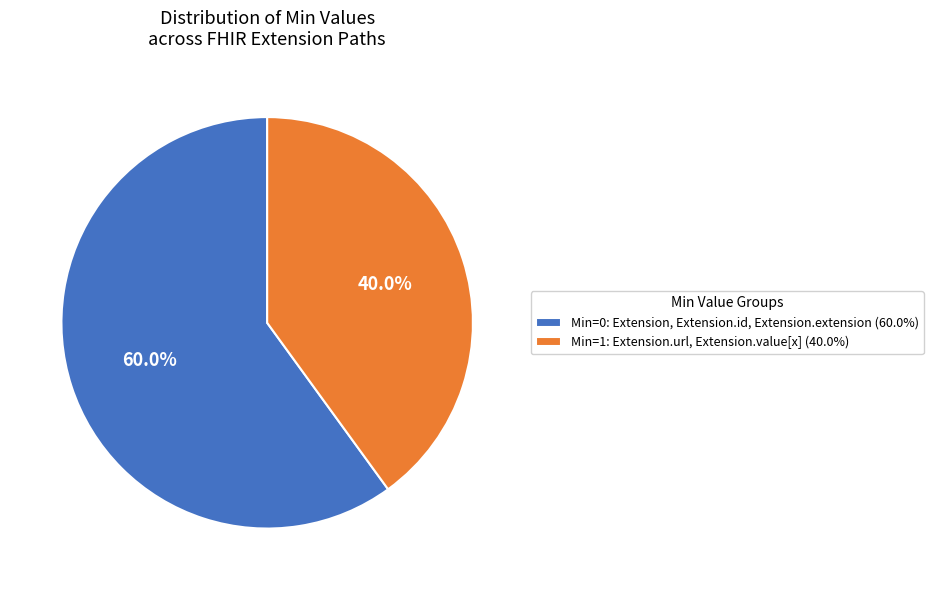

Is there any slice that represents more than half of the pie?

Yes